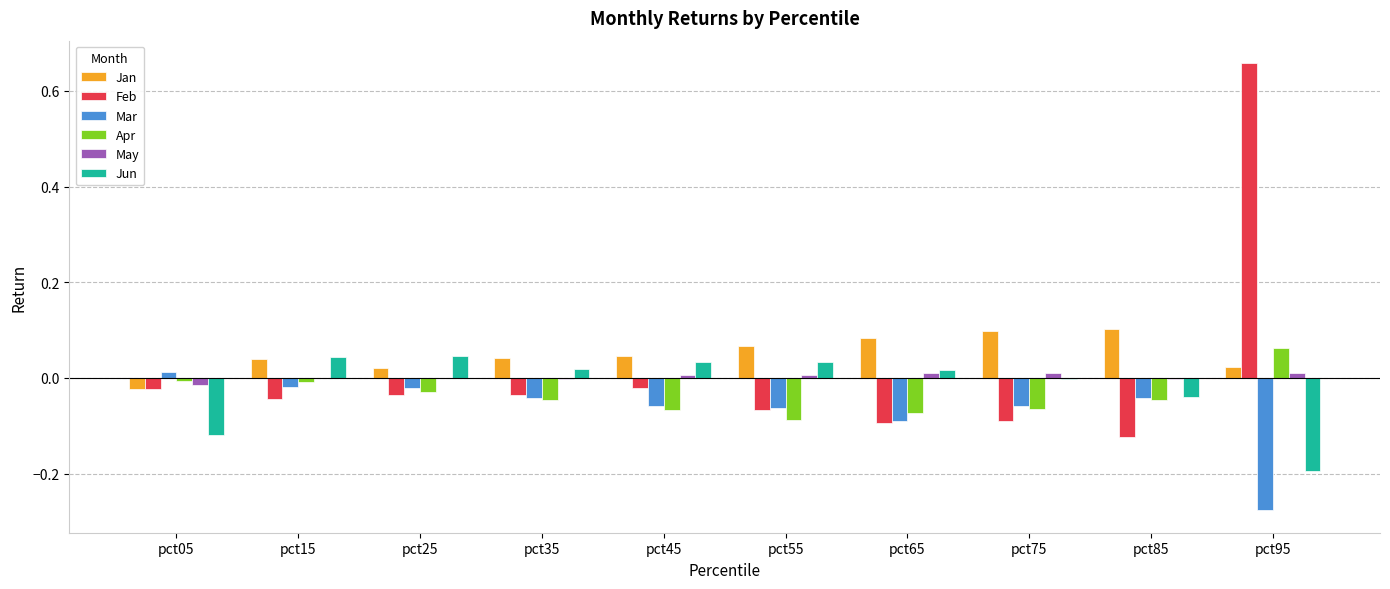

Is it true that Apr equals -0.0 at pct05?

True